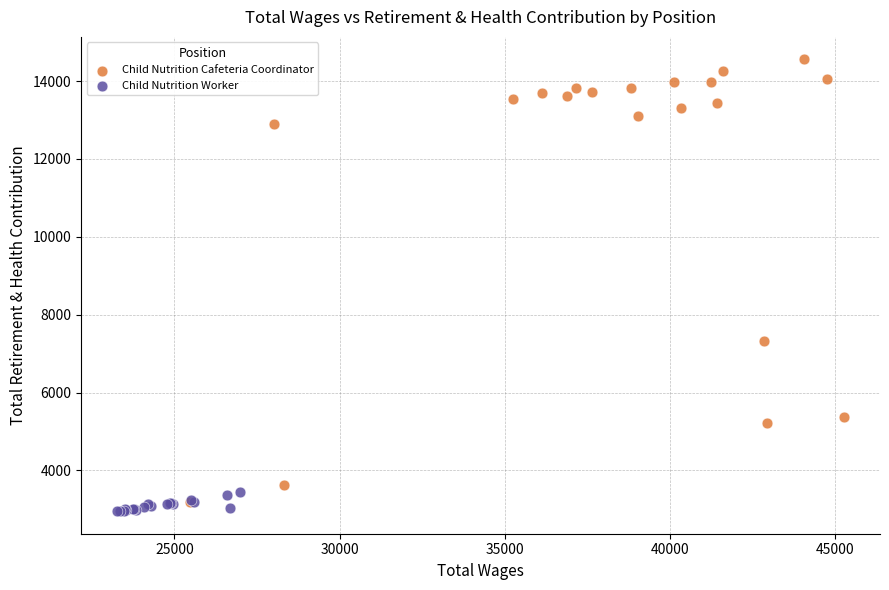

Which series has the widest spread of Y values?

Child Nutrition Cafeteria Coordinator